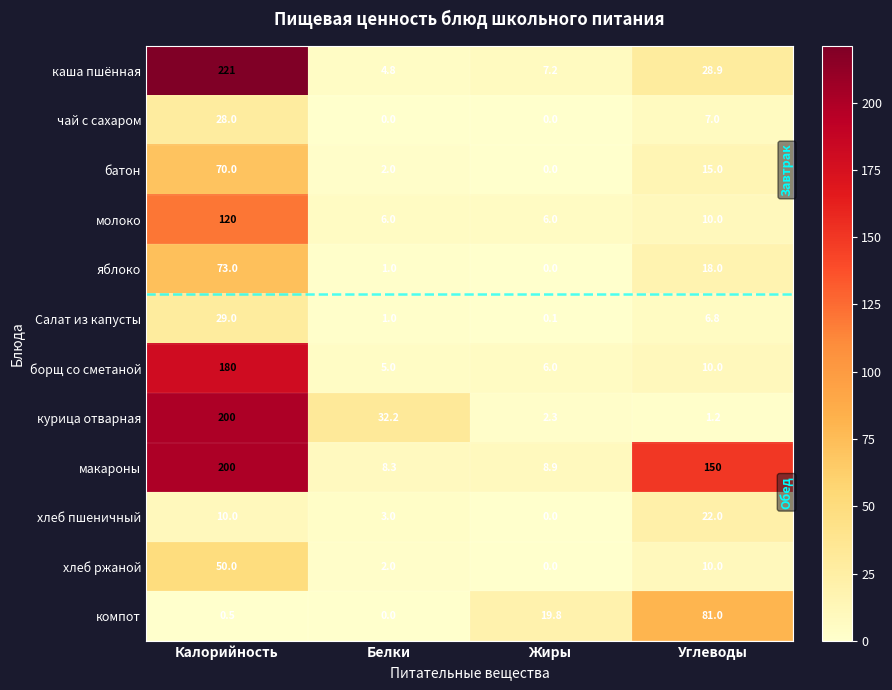

Which label corresponds to the largest value in the chart?

Калорийность